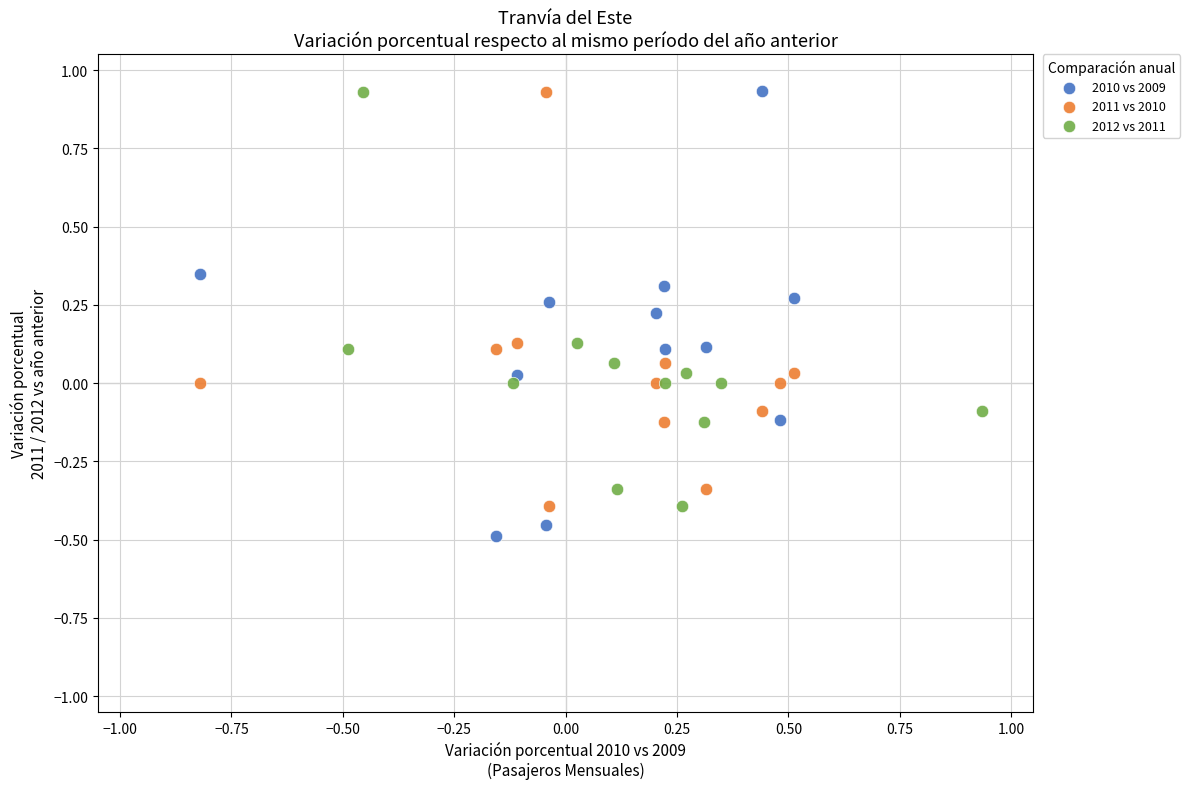

Which series reaches the minimum Y coordinate?

2010 vs 2009